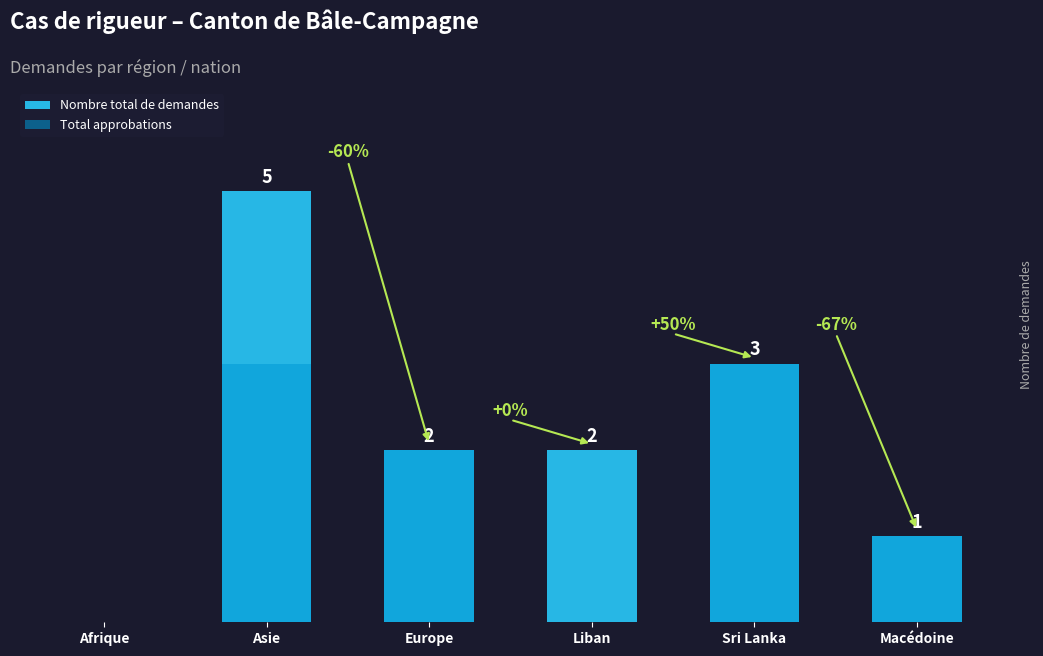

Which series has the widest spread of values?

Nombre total de demandes